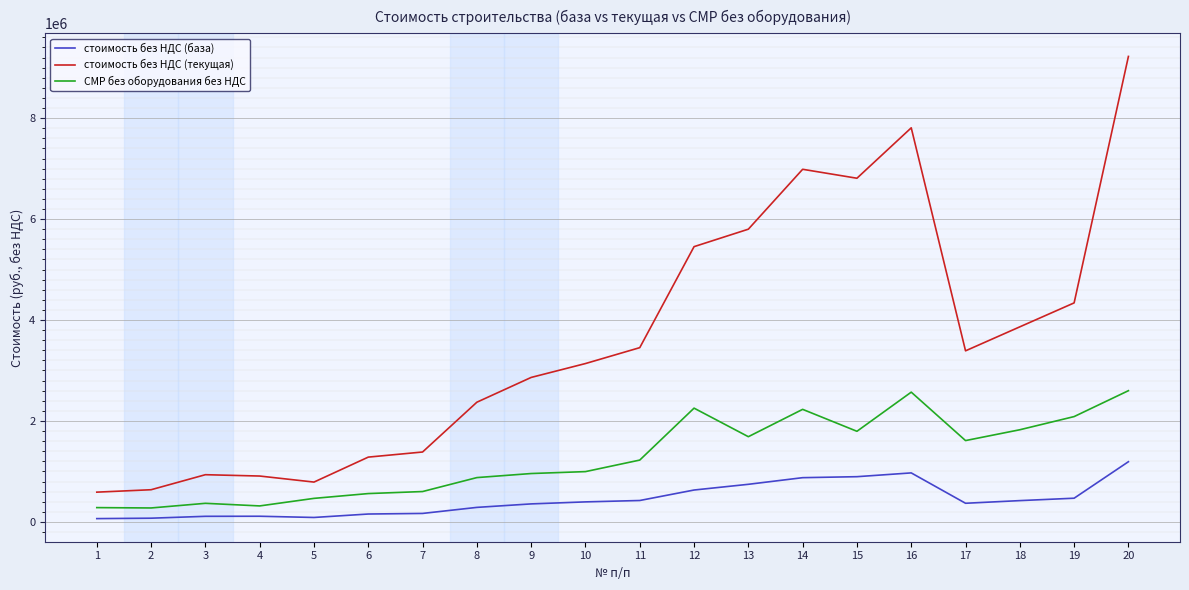

What is the difference between the maximum and second lowest values in the стоимость без НДС (текущая) series?

8585150.4